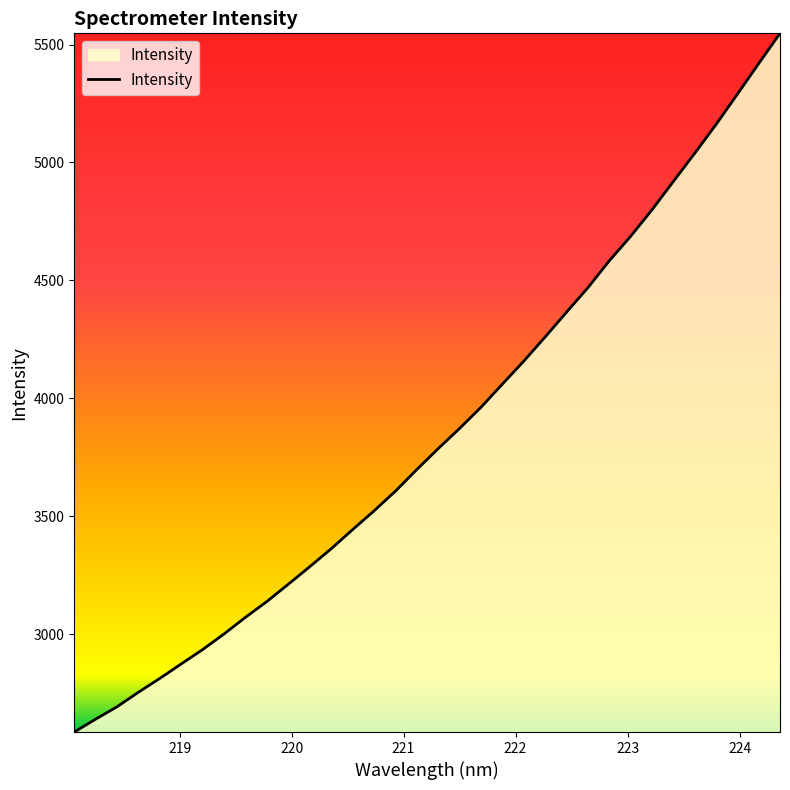

What is the minimum value shown in the chart?

2584.7